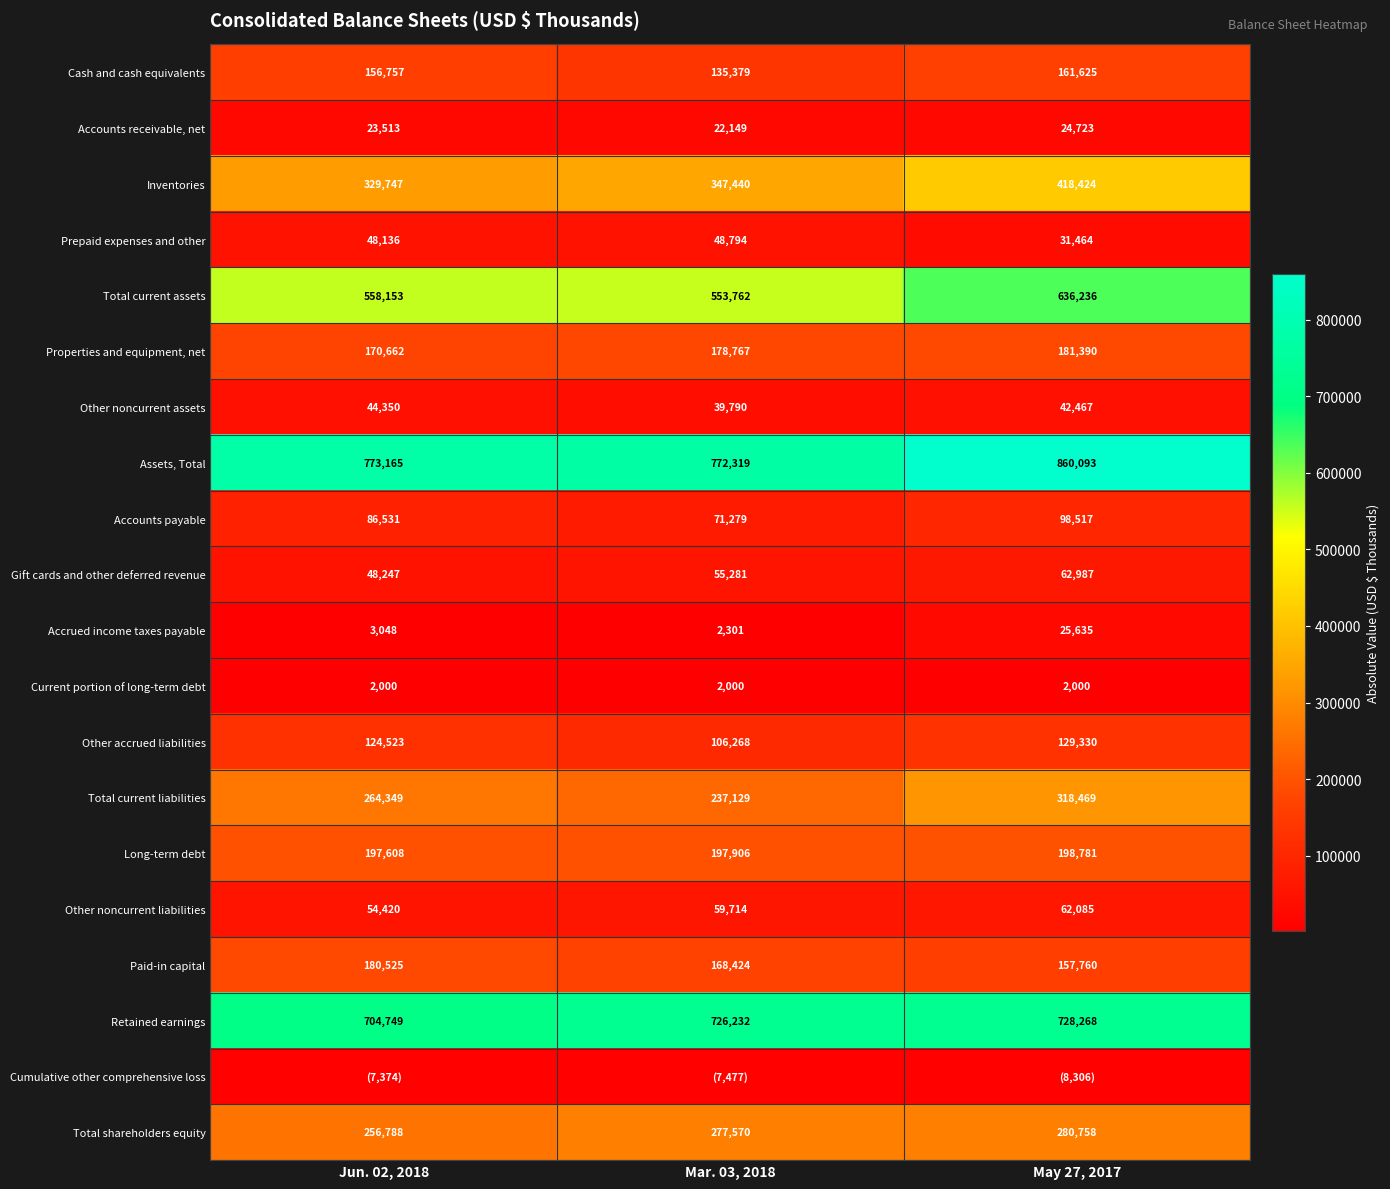

True or false: Assets, Total has a value of 772319 at Mar. 03, 2018.

True